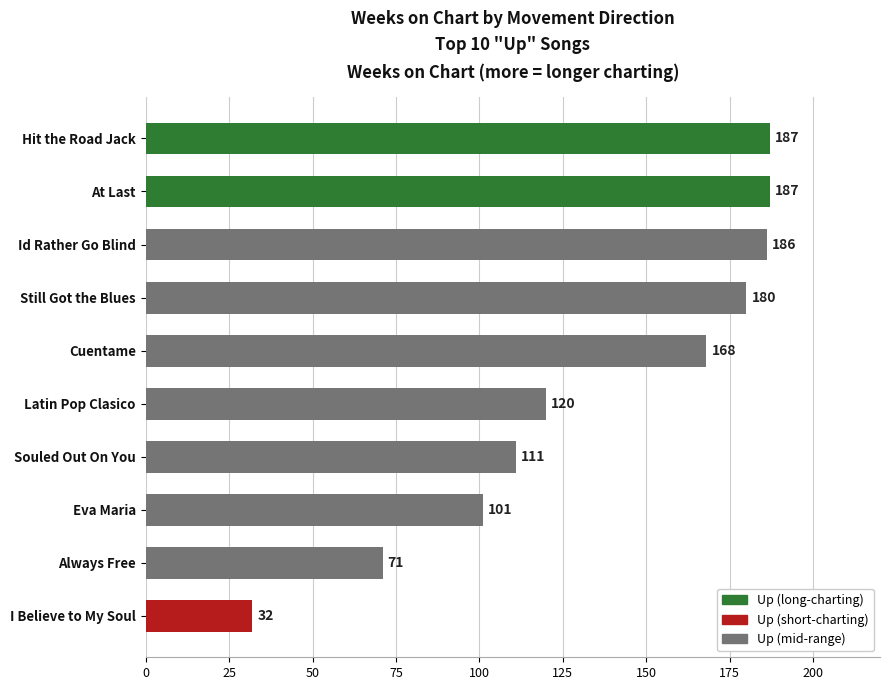

At which category does the chart reach its minimum across all series?

I Believe to My Soul